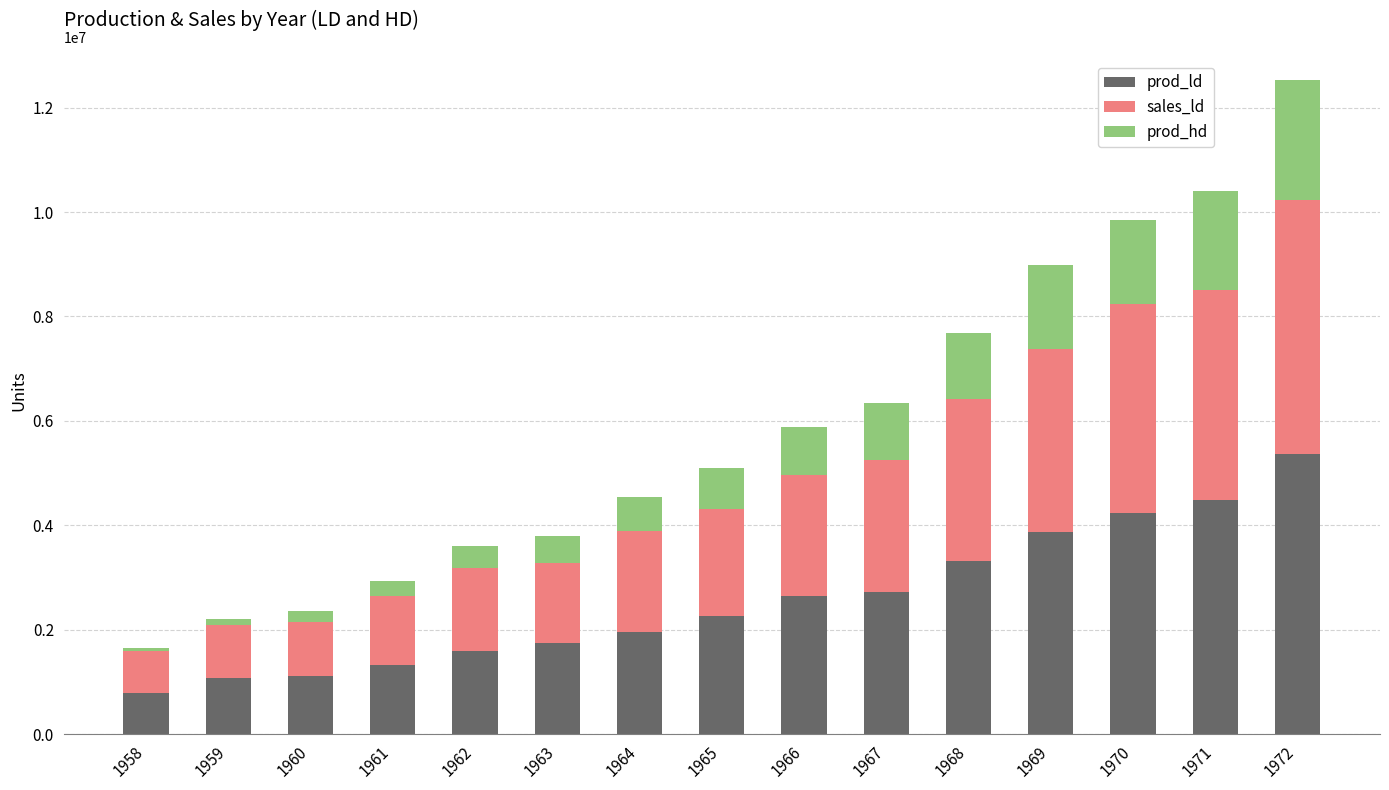

At which category is the sum across all series the highest?

1972